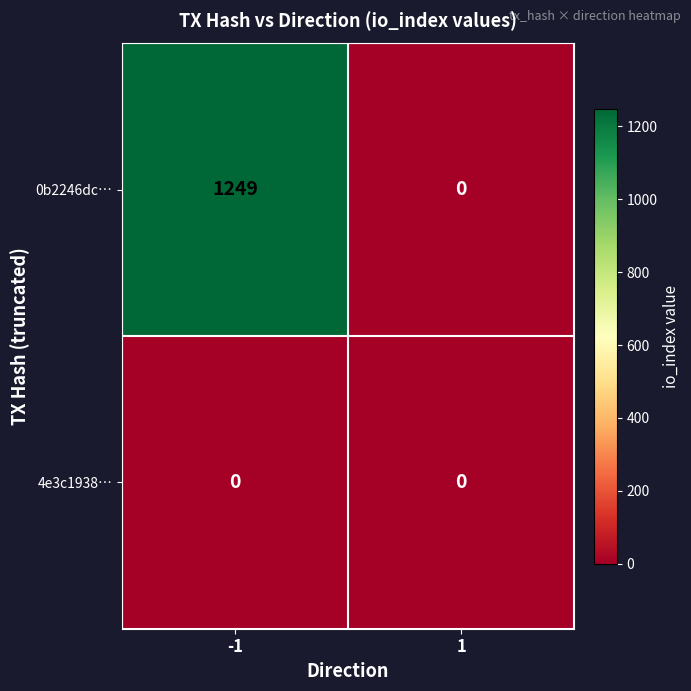

Which series has the largest range (max minus min)?

0b2246dc…